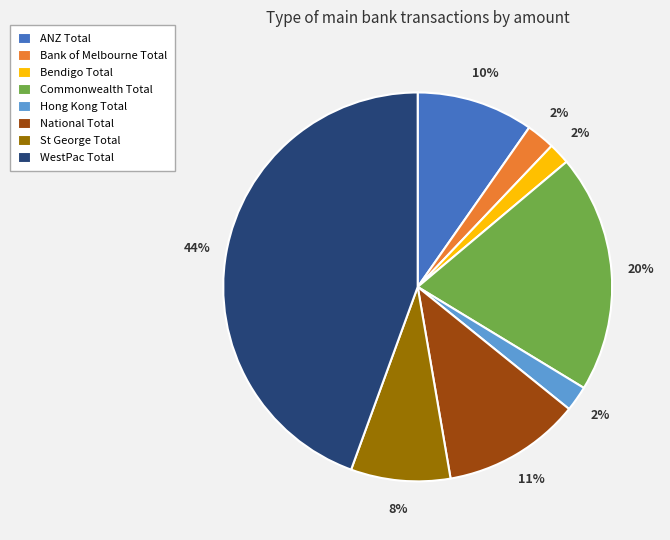

Which category has the biggest portion of the pie?

WestPac Total